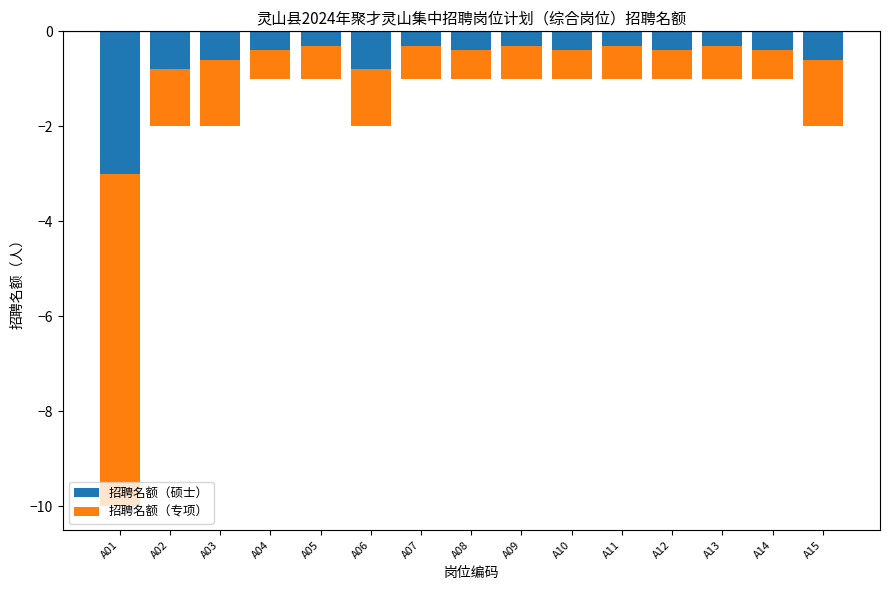

List the series in order of their peak value, lowest first.

招聘名额（专项）, 招聘名额（硕士）